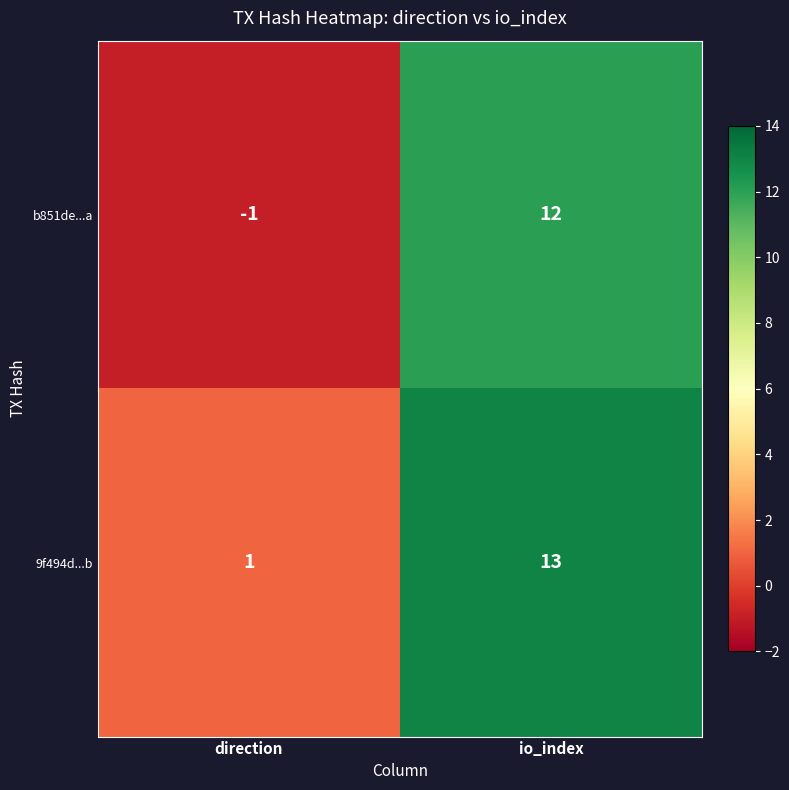

Rank the series by their average value, from highest to lowest.

9f494d...b, b851de...a